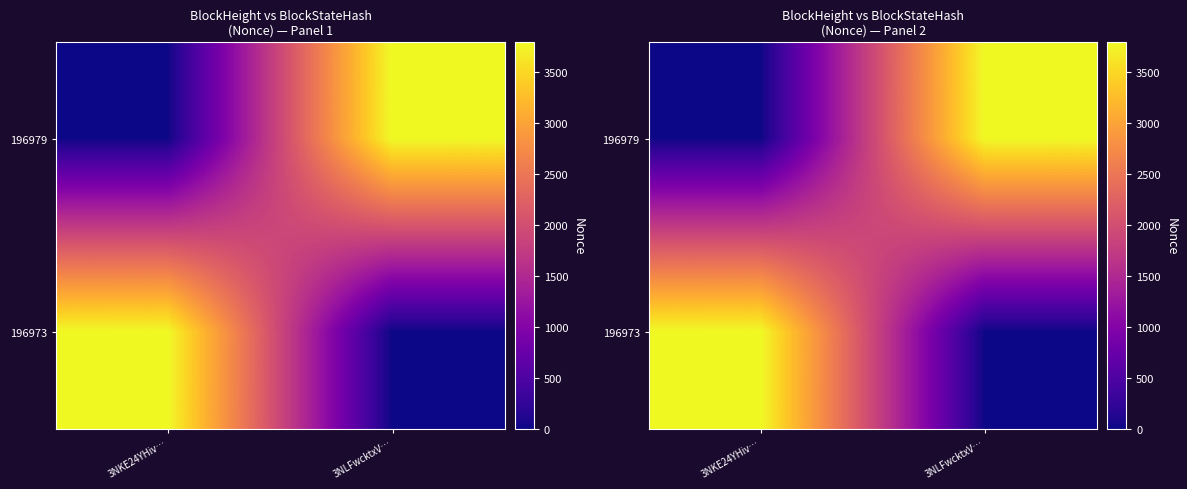

How many values in 196979 are above zero?

1